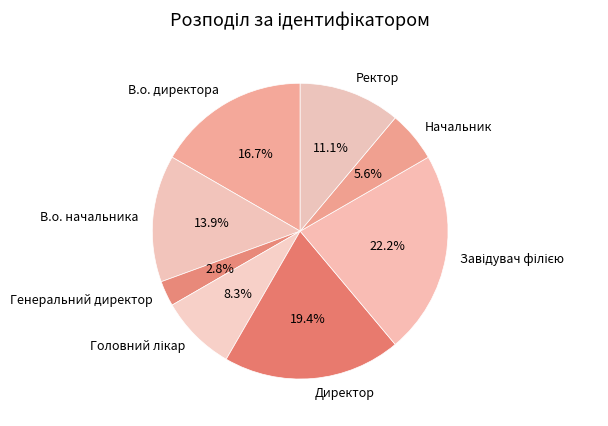

Is it true that Начальник is 18% of the pie?

False